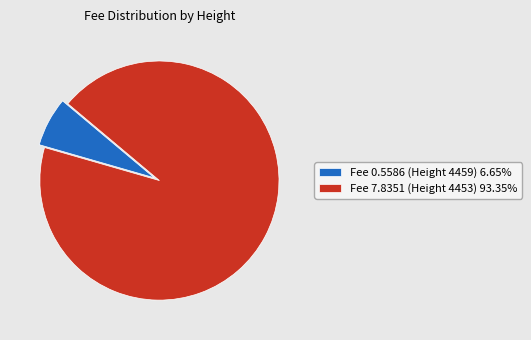

Rank the categories by value from highest to lowest.

Fee 7.8351 (Height 4453), Fee 0.5586 (Height 4459)